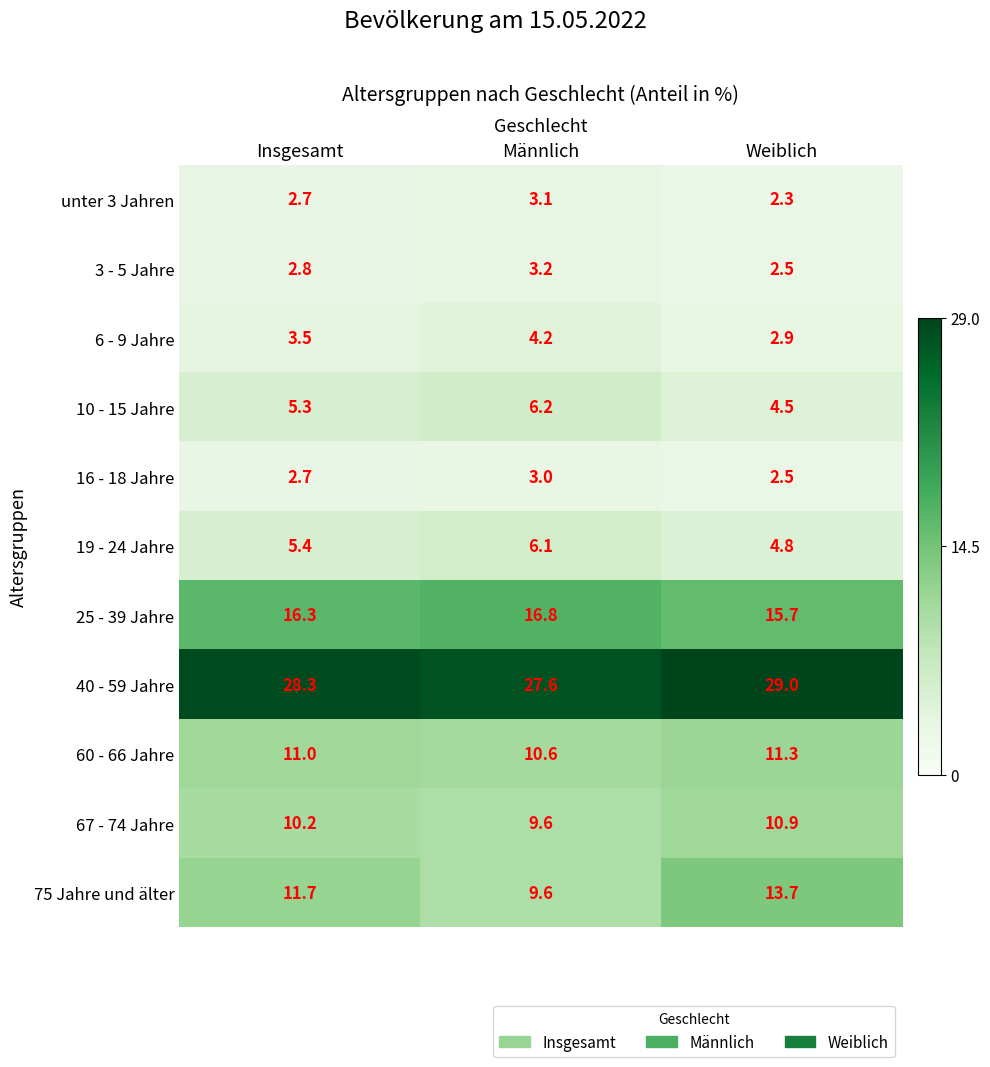

Is it true that 19 - 24 Jahre equals 8.7 at Insgesamt?

False